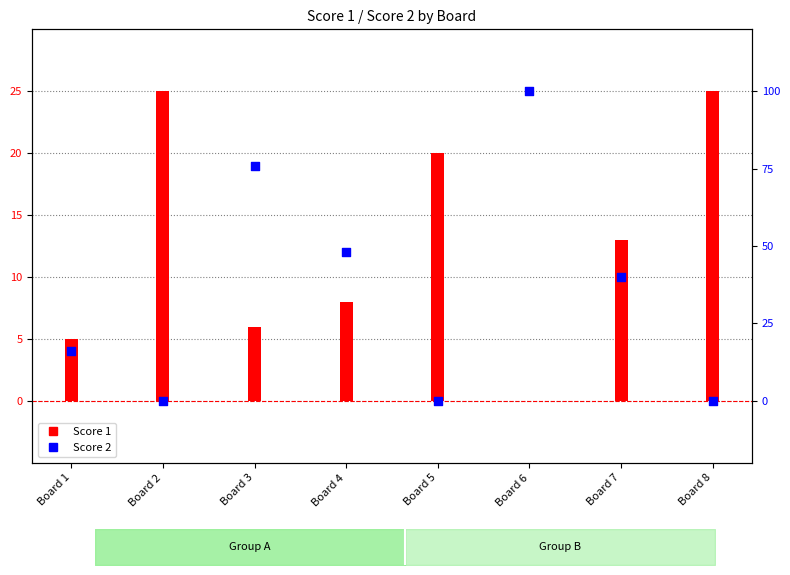

What is the total value across all series at Board 8?

25